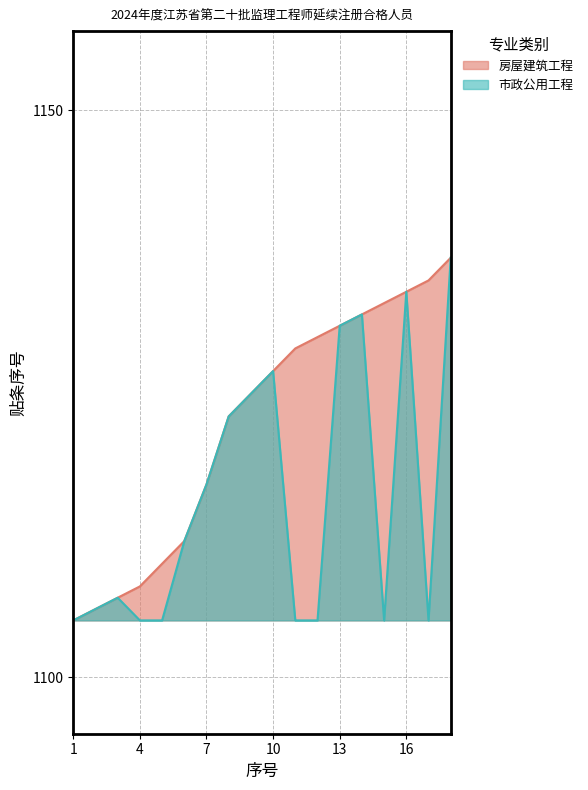

What is the smallest value displayed?

1105